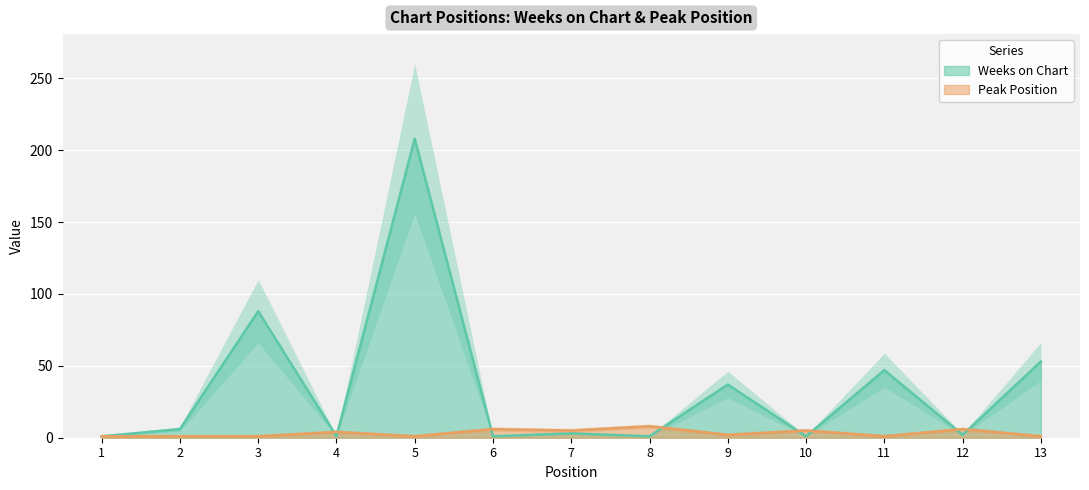

How many Peak Position values are between 1 and 5?

10